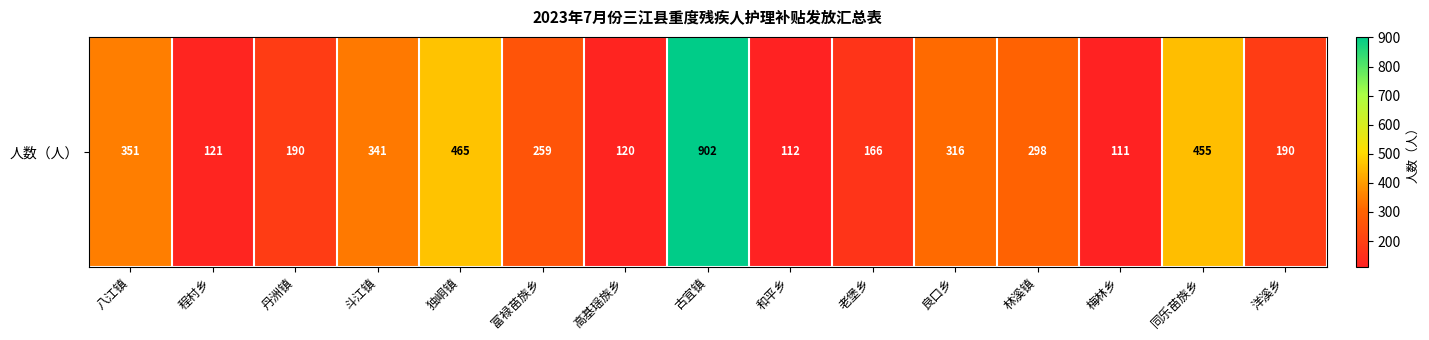

Reading right to left, what are all the values shown in this chart?

洋溪乡=190	同乐苗族乡=455	梅林乡=111	林溪镇=298	良口乡=316	老堡乡=166	和平乡=112	古宜镇=902	高基瑶族乡=120	富禄苗族乡=259	独峒镇=465	斗江镇=341	丹洲镇=190	程村乡=121	八江镇=351